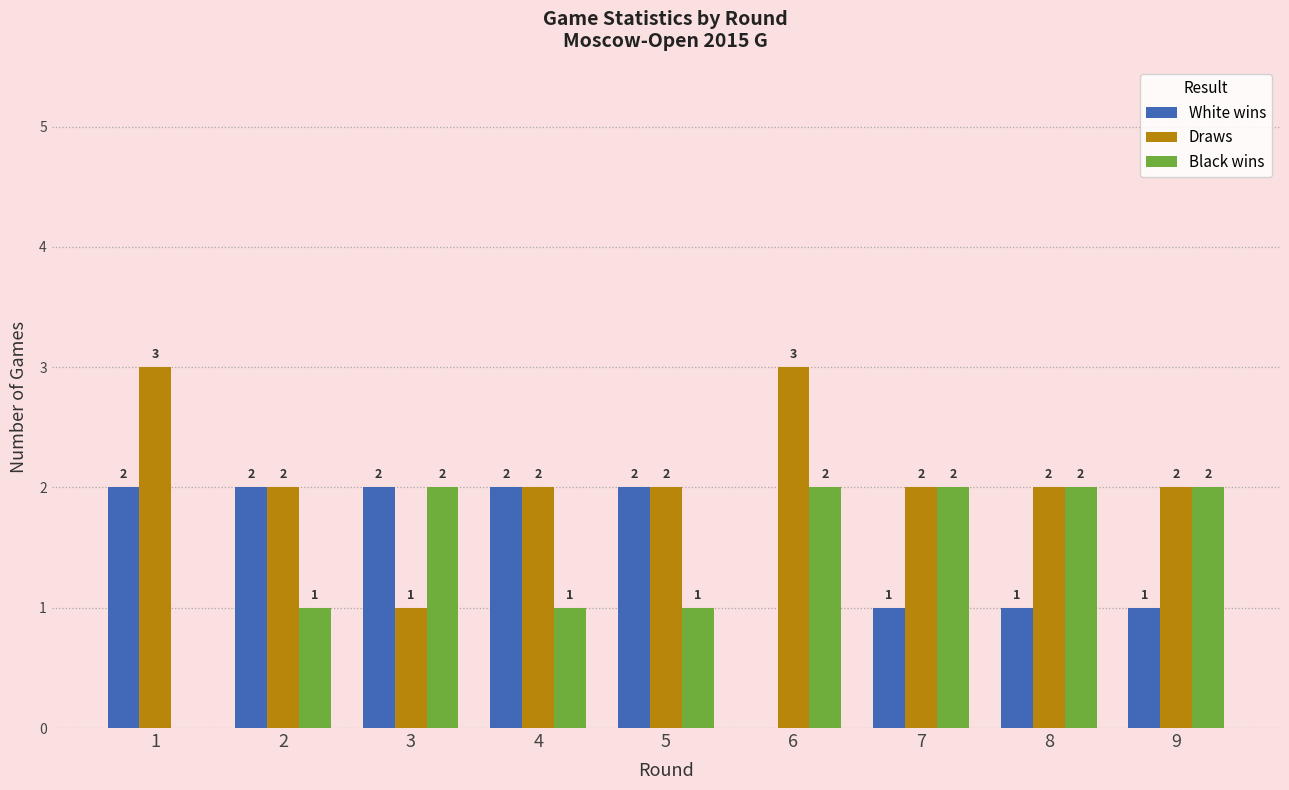

What is the greatest value displayed?

3